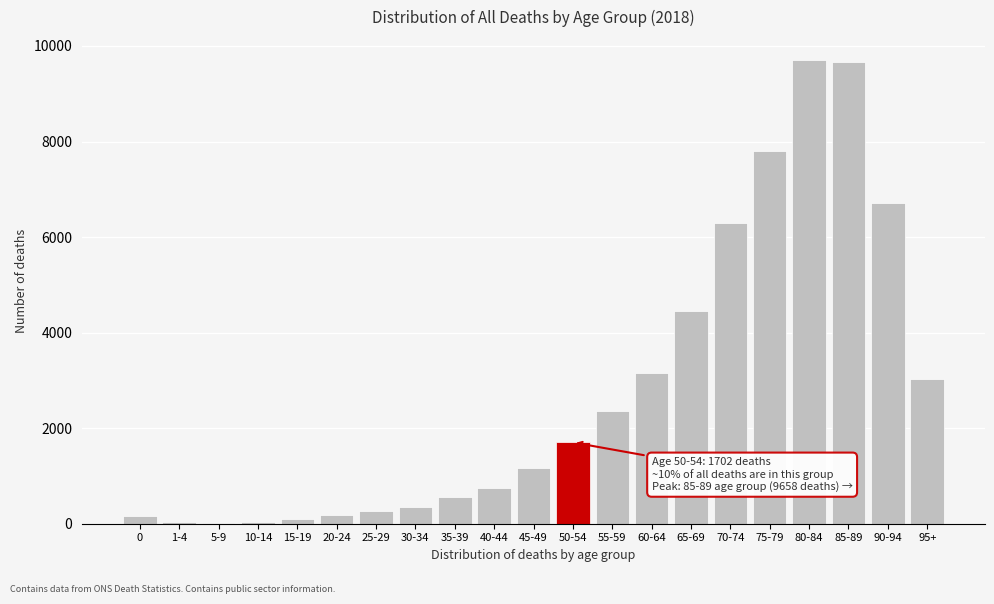

Which has a higher value, 55-59 or 75-79?

75-79